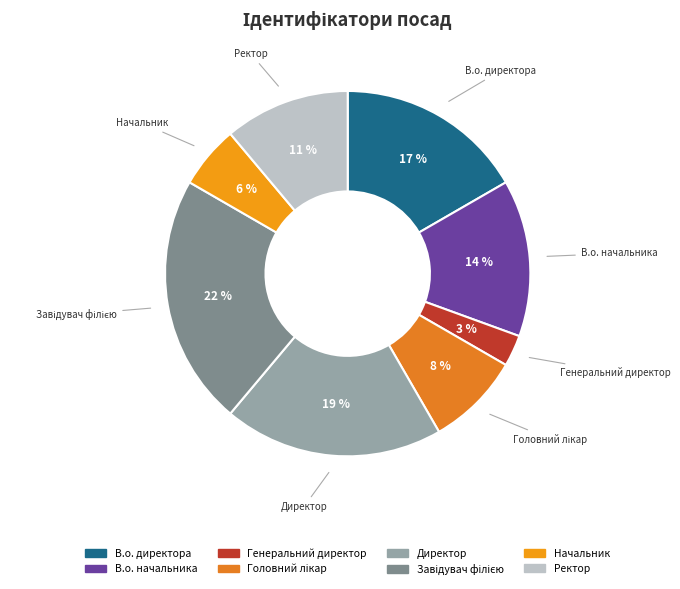

Is the sum of Директор and В.о. директора greater than half?

No